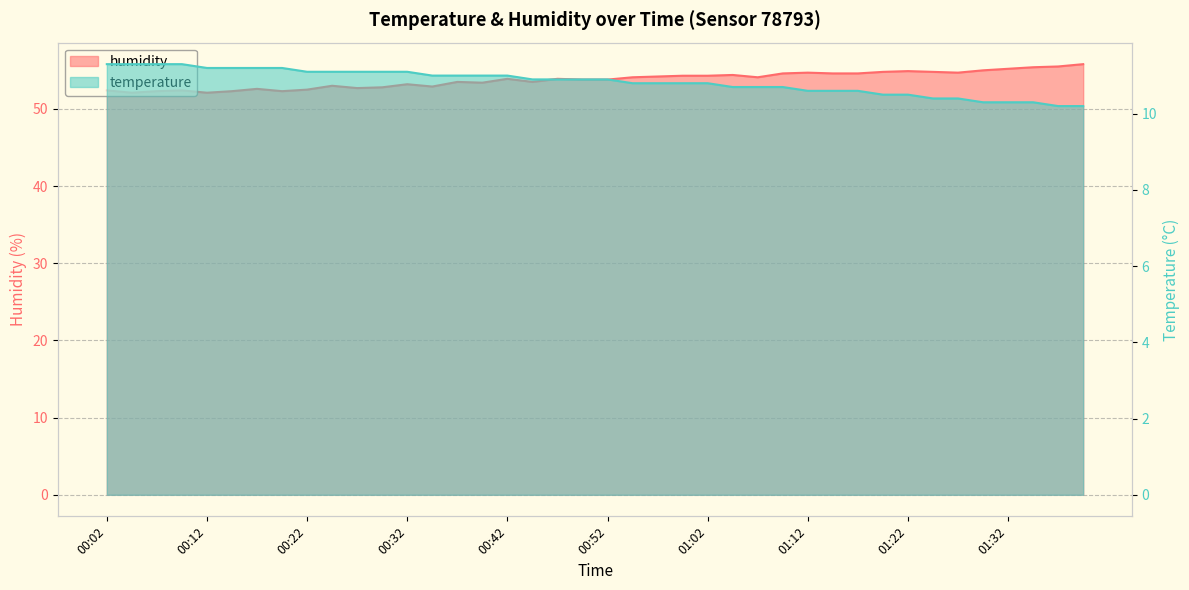

What is the smallest value displayed?

10.2